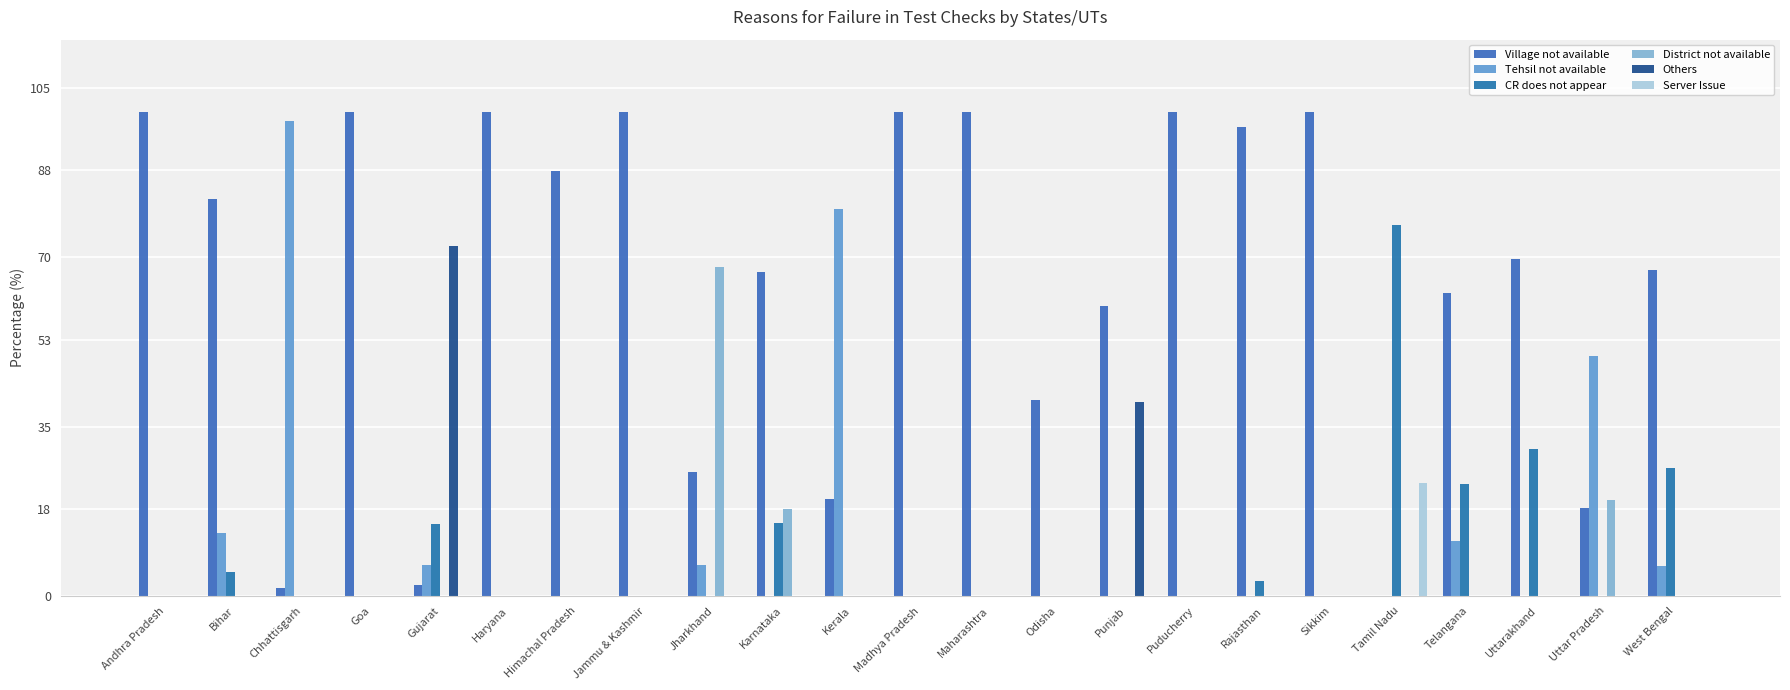

True or false: Village not available has a value of 139.7 at Goa.

False